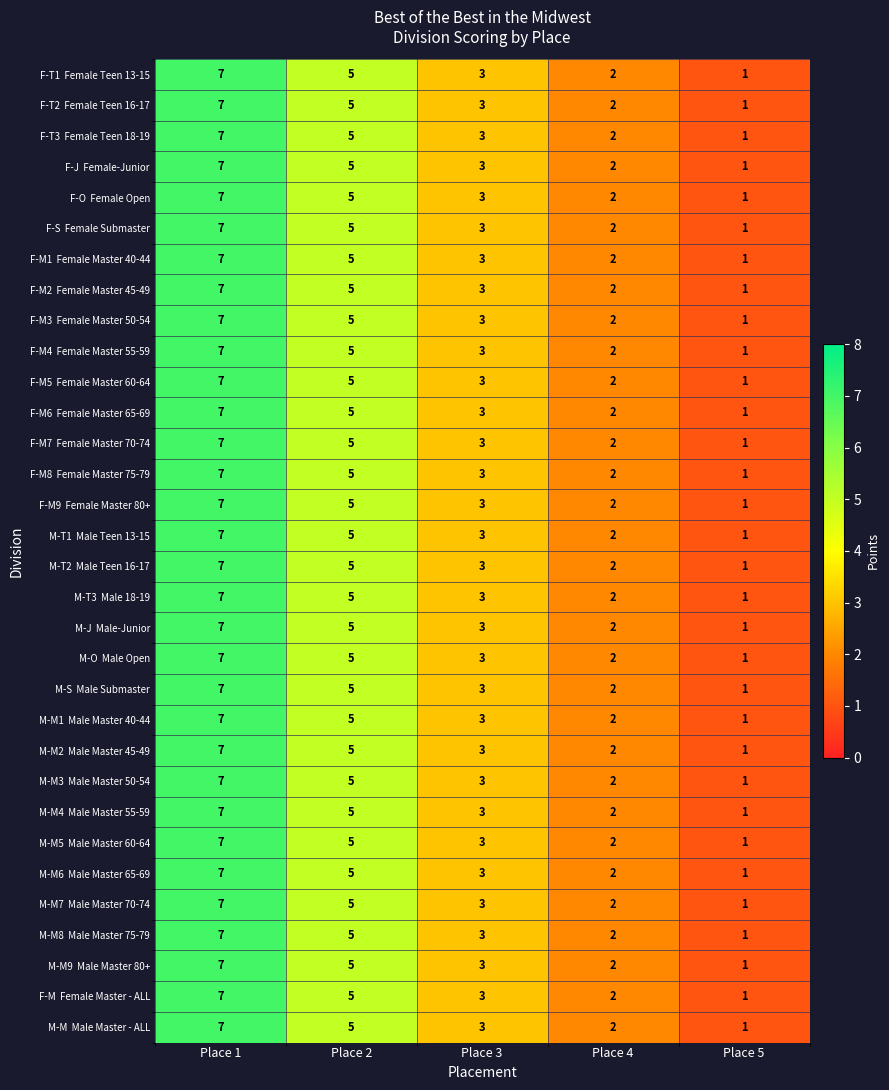

What is the total value across all series at Place 3?

96